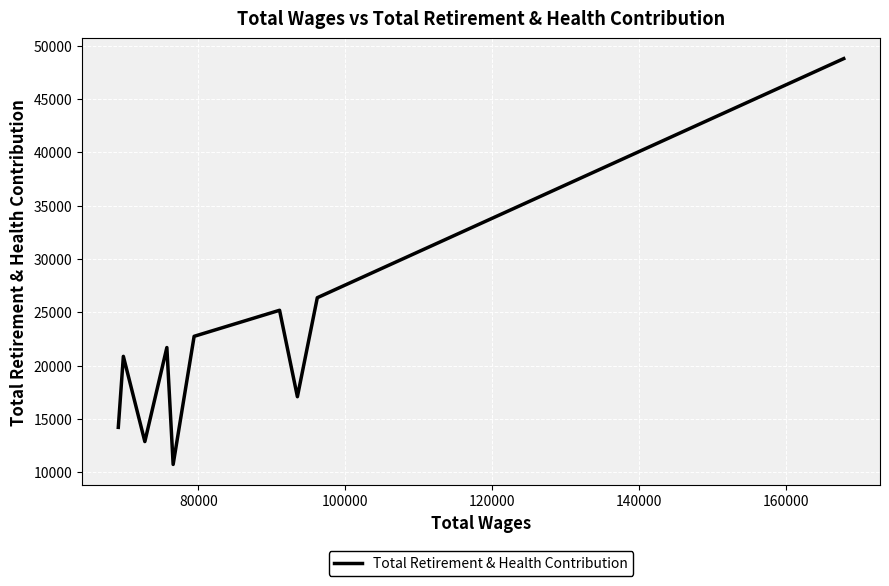

What is the difference between the maximum and minimum values?

38044